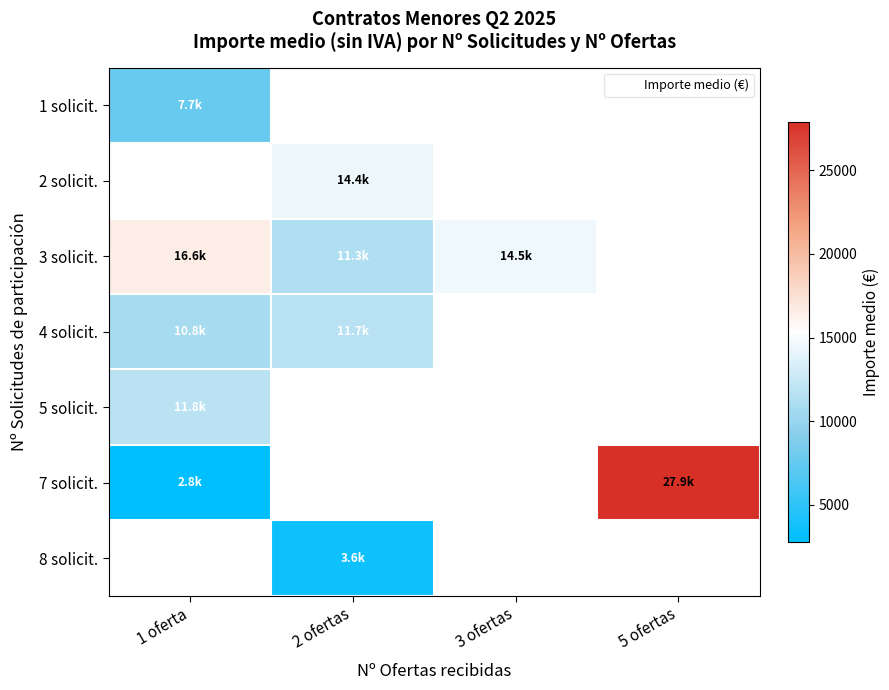

At how many categories does at least one series exceed 20588?

1